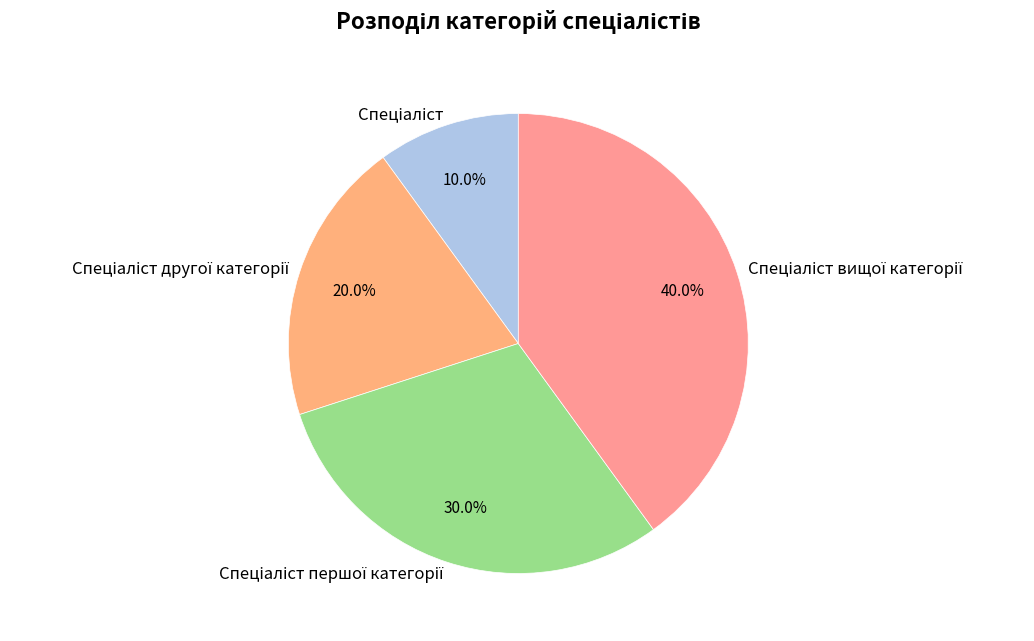

Is there any slice that represents more than half of the pie?

No